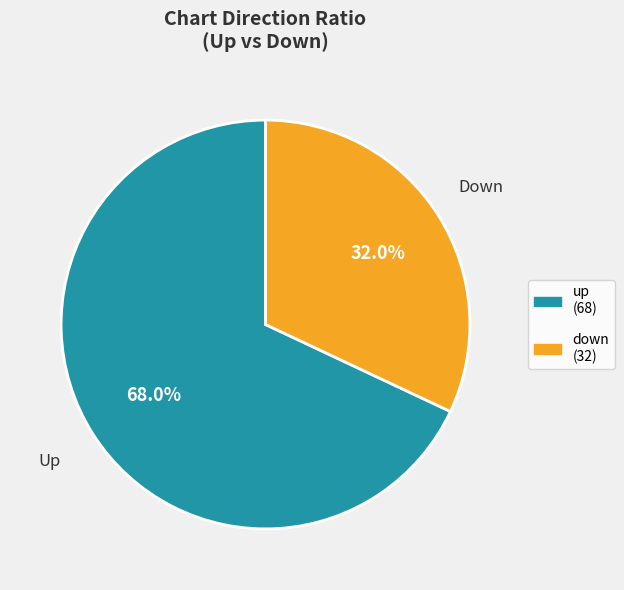

To the nearest percent, what portion does up represent?

68%